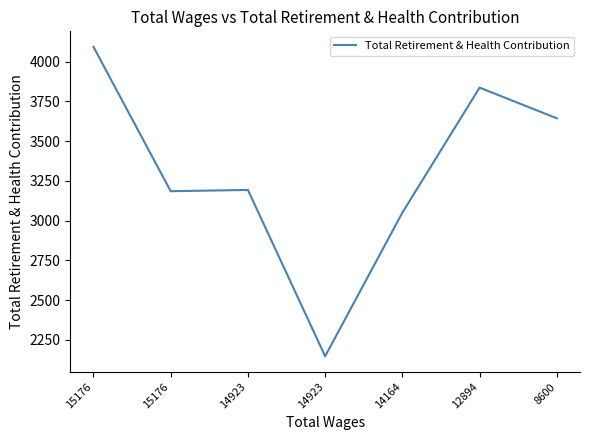

What is the change in value from 15176 to 8600?

-450